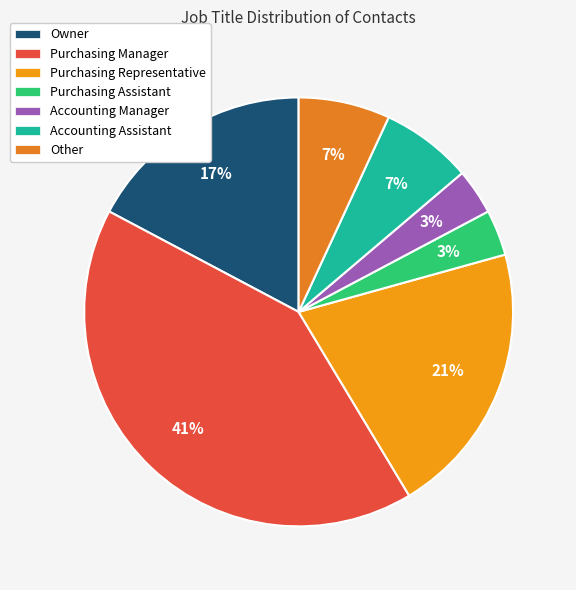

Count the number of slices in the pie.

7